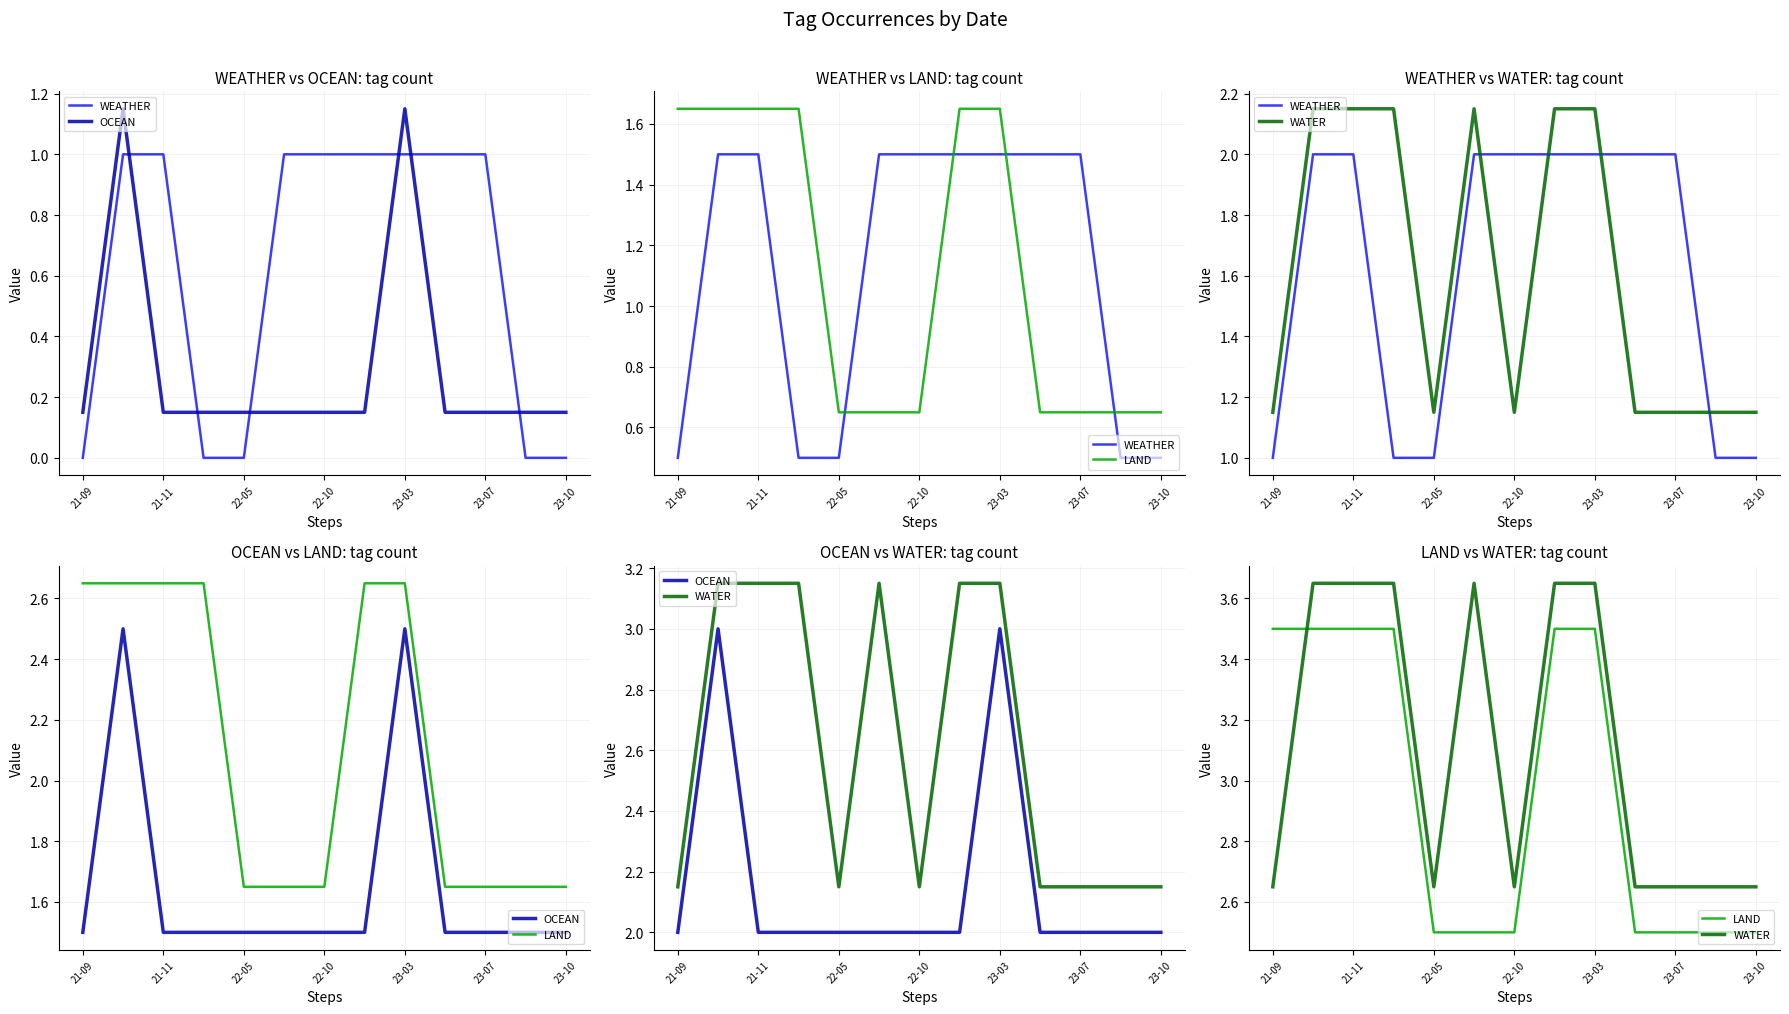

What is the difference between the second highest and minimum values in the OCEAN series?

1.0